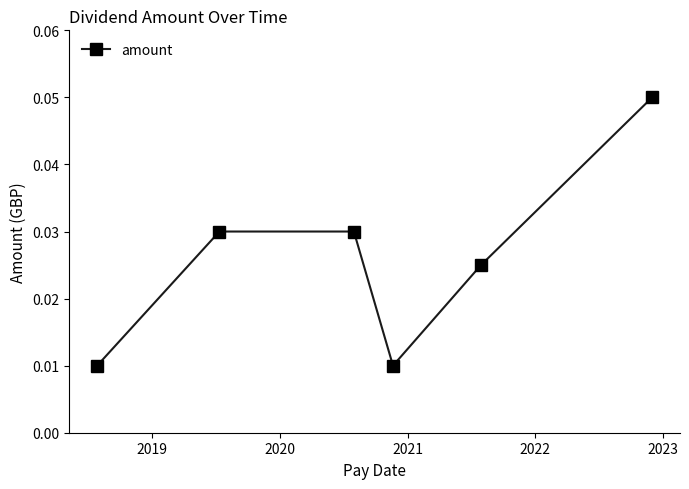

How many values are between 0 and 1?

6